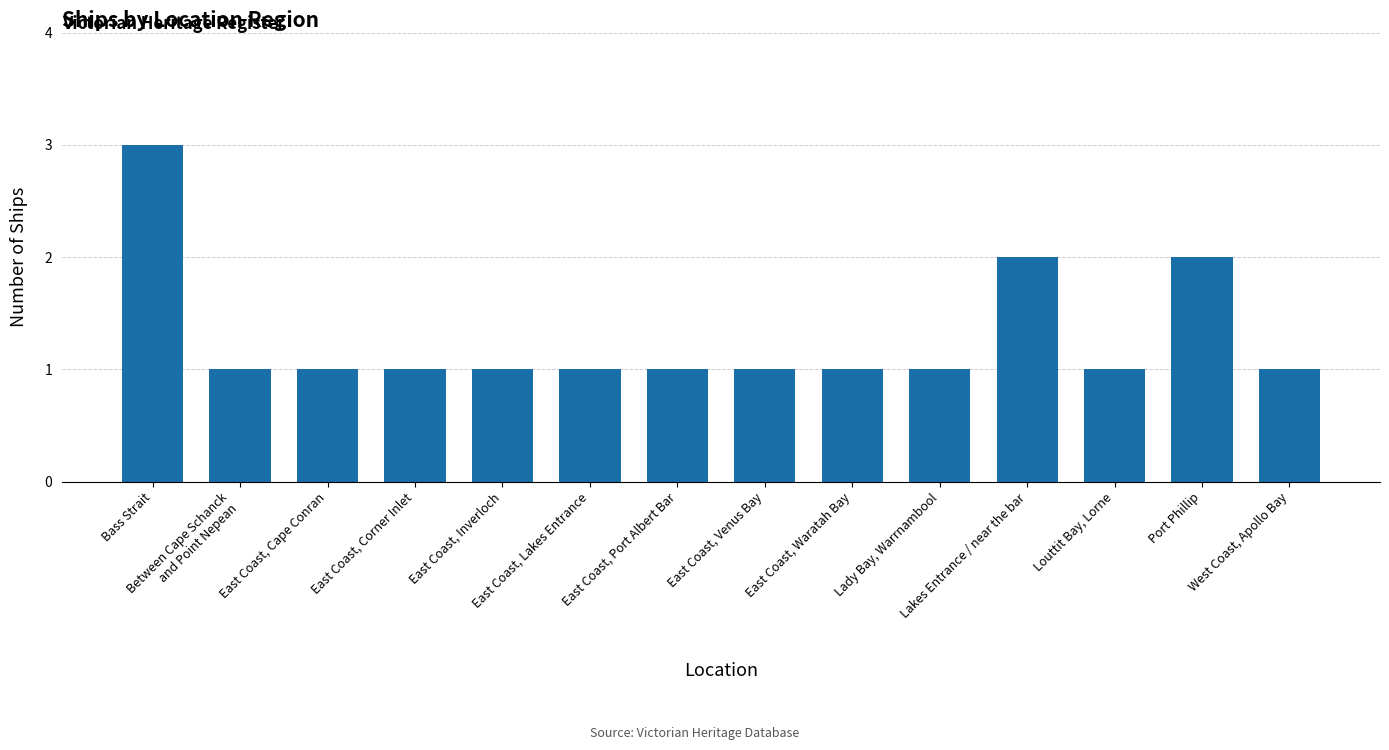

Count the values in the range 1 to 2.

13